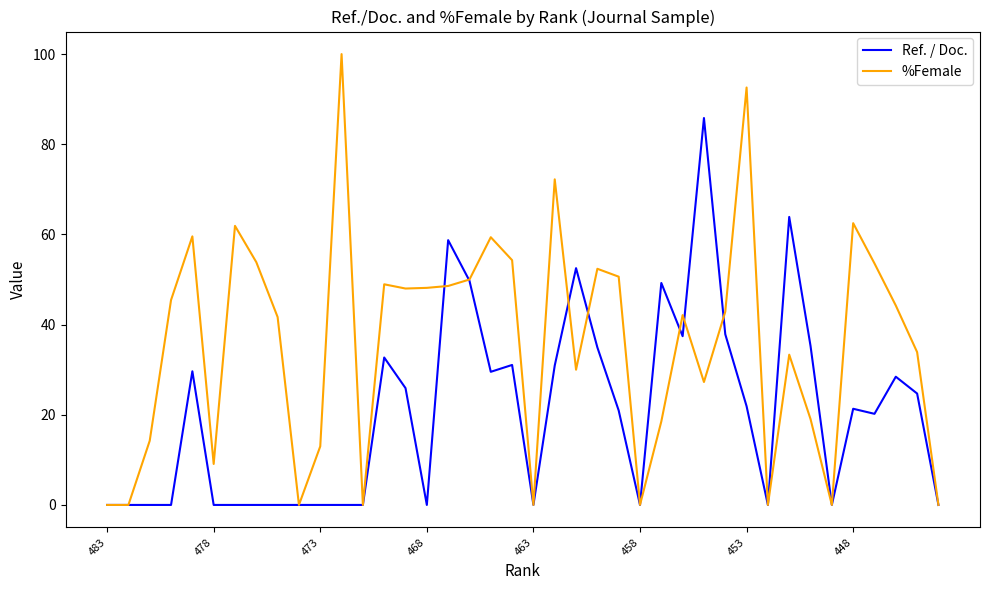

Which series has the widest spread of values?

%Female